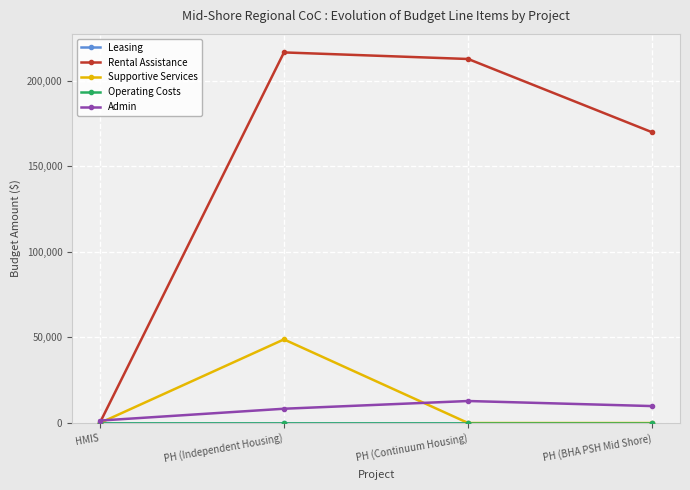

Count the Admin values in the range 8356 to 12865.

3